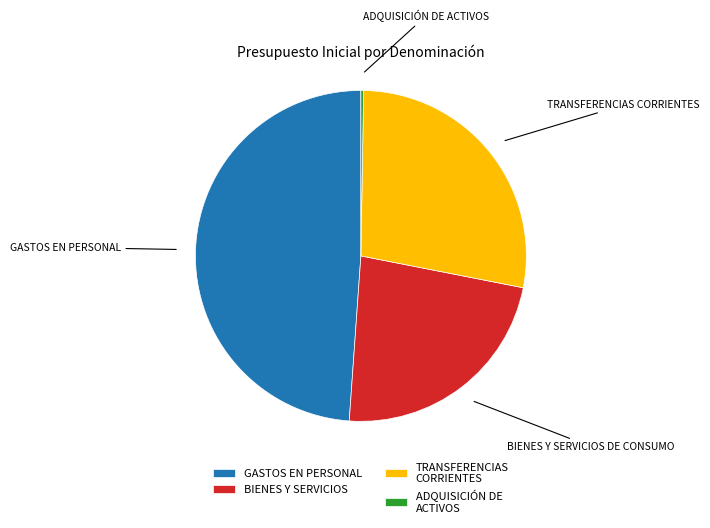

What is the largest slice in the pie chart?

GASTOS EN PERSONAL